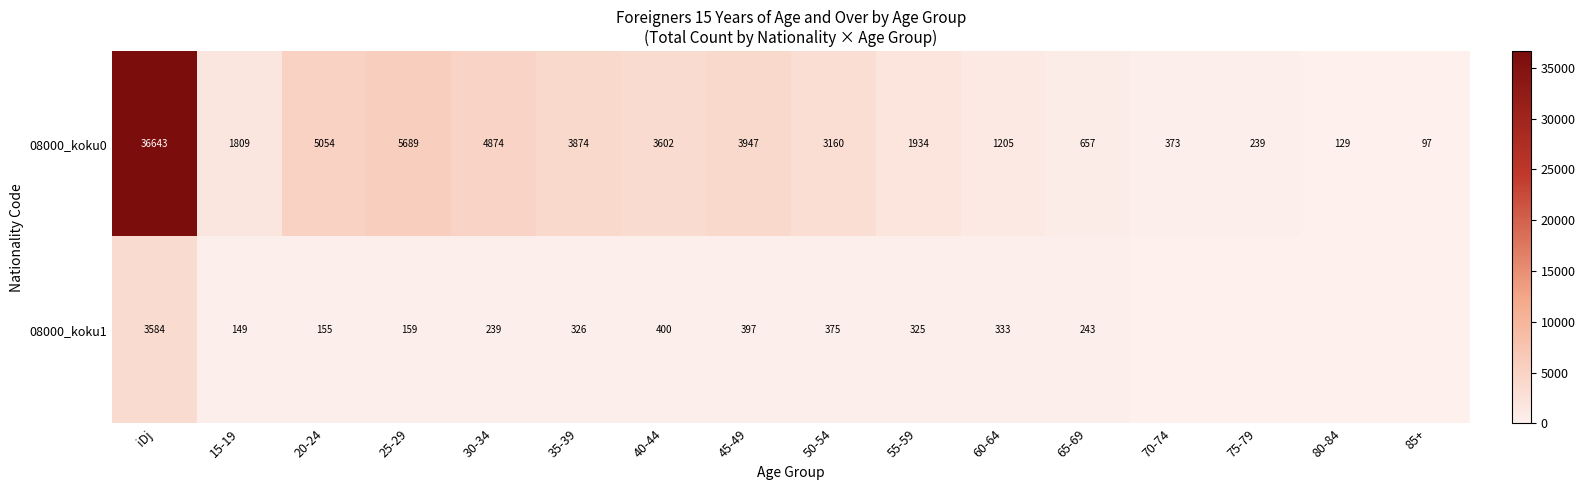

True or false: 08000_koku1 has a value of 114 at 40-44.

False